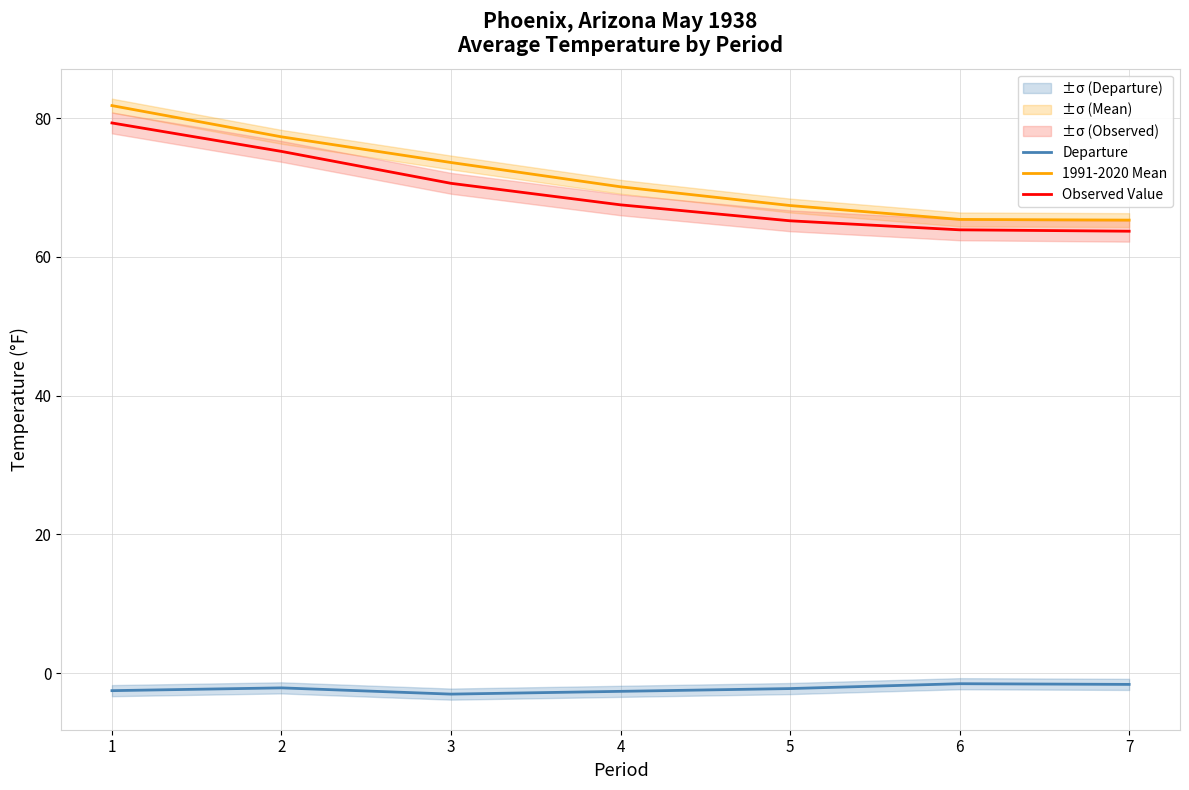

Where is 1991-2020 Mean nearest to the value 73?

3